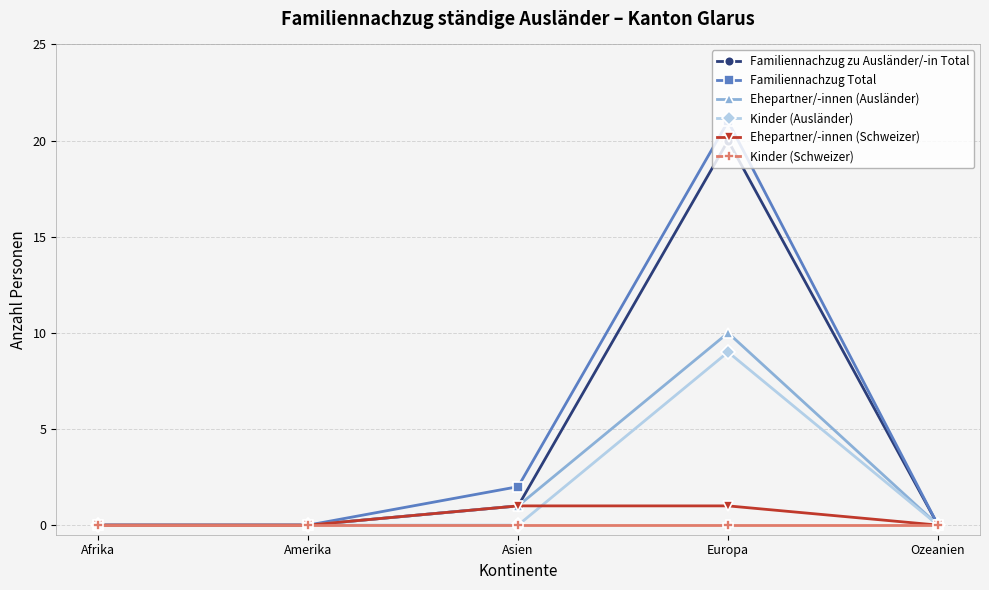

What is the sum of the Ehepartner/-innen (Schweizer) values at Amerika and Asien?

1